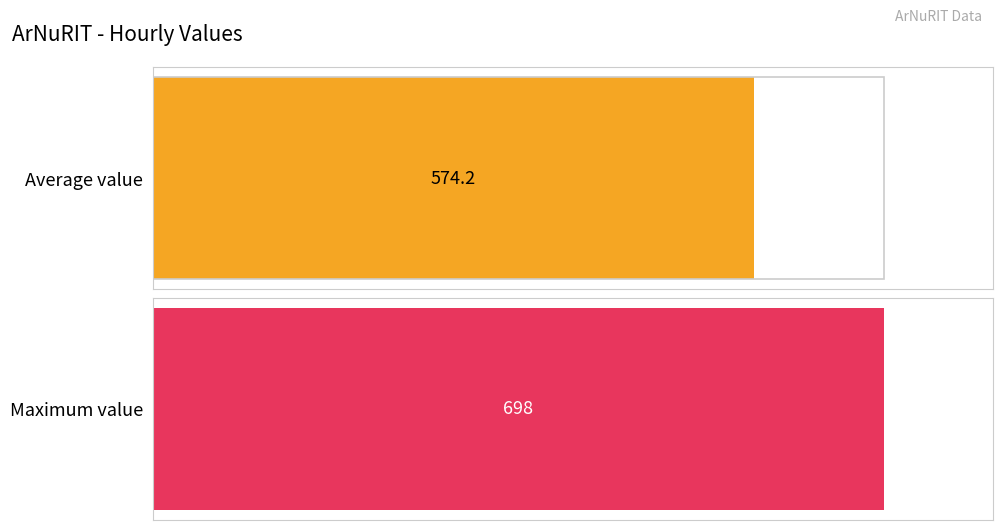

What is the maximum value shown in the chart?

698